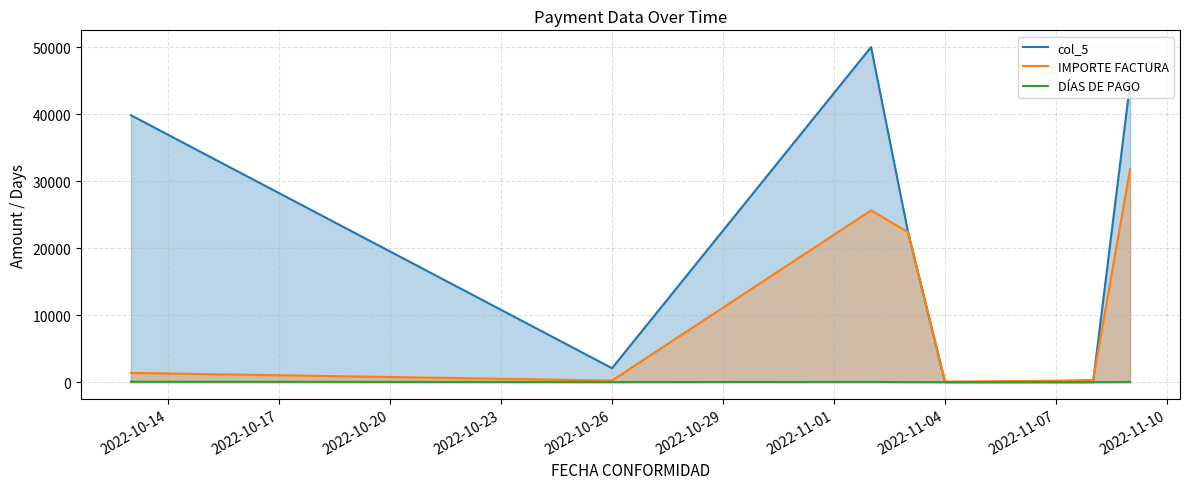

What is the maximum value for DÍAS DE PAGO?

58.0